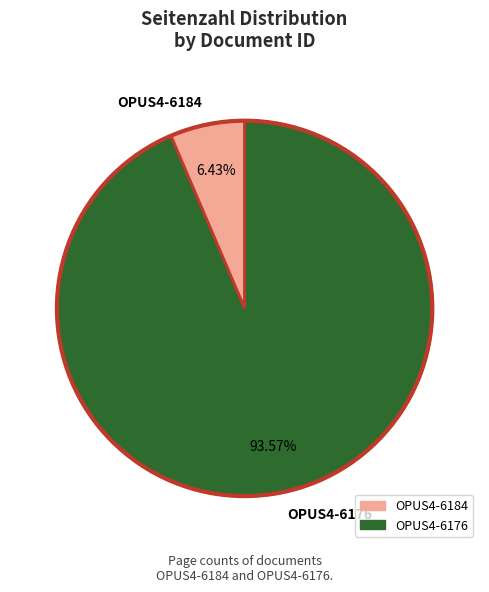

Which has a higher value, OPUS4-6176 or OPUS4-6184?

OPUS4-6176